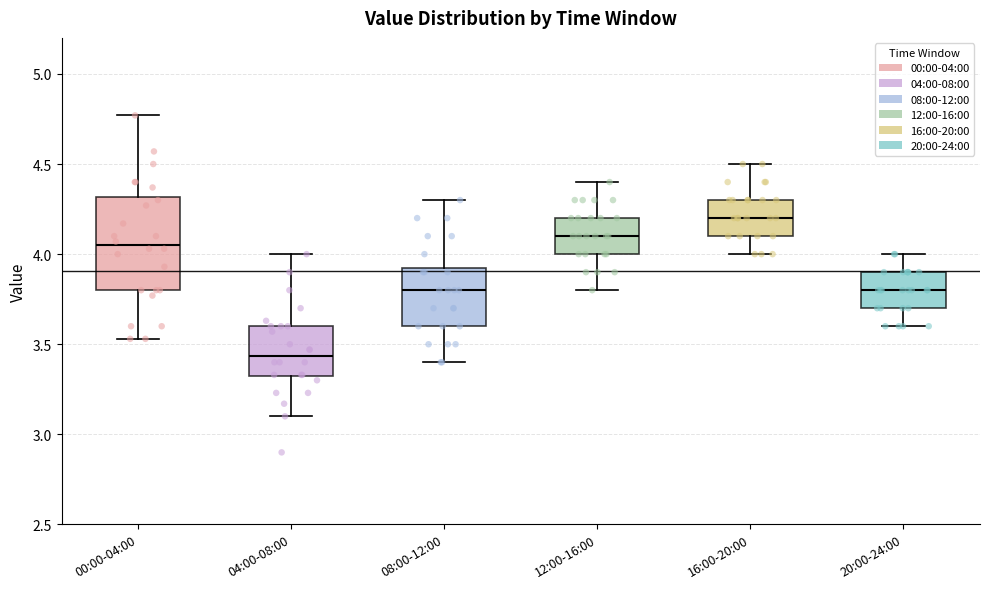

Reading left to right, transcribe this box plot: for each box, give where its median line is, the range the box spans, and where its two whiskers end, as read against the y-axis. The values are not printed on the chart, so give them approximately, as read against the axis.

00:00-04:00: median 4.05, box 3.80 to 4.30, whiskers 3.55 to 4.75
04:00-08:00: median 3.45, box 3.30 to 3.60, whiskers 3.10 to 4.00
08:00-12:00: median 3.80, box 3.60 to 3.95, whiskers 3.40 to 4.30
12:00-16:00: median 4.10, box 4.00 to 4.20, whiskers 3.80 to 4.40
16:00-20:00: median 4.20, box 4.10 to 4.30, whiskers 4.00 to 4.50
20:00-24:00: median 3.80, box 3.70 to 3.90, whiskers 3.60 to 4.00